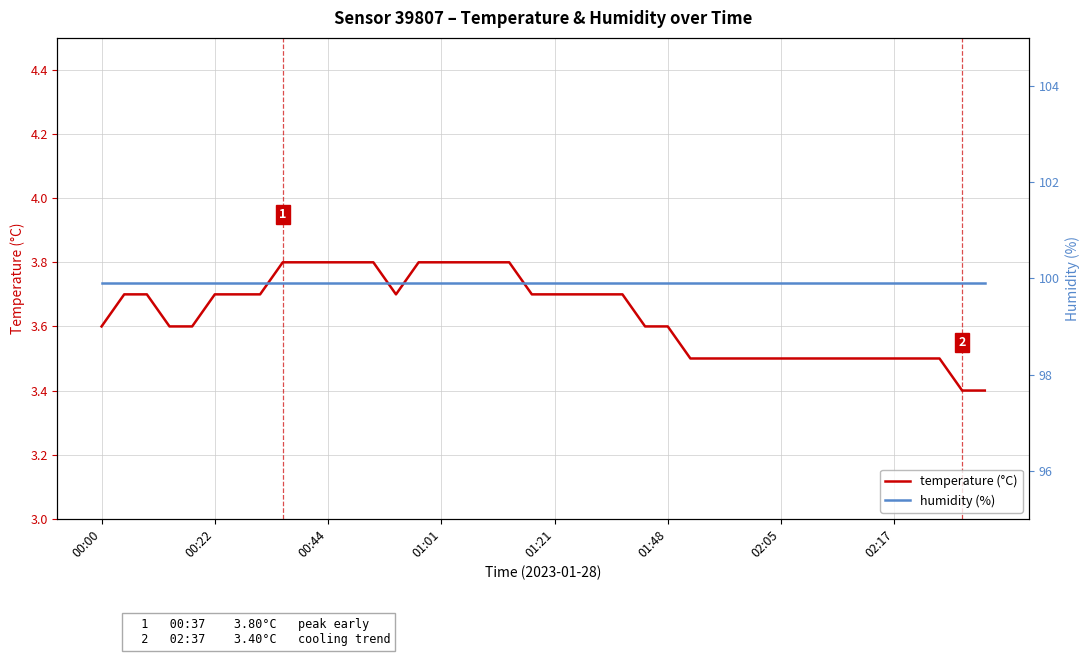

Count the number of data series in this chart.

2